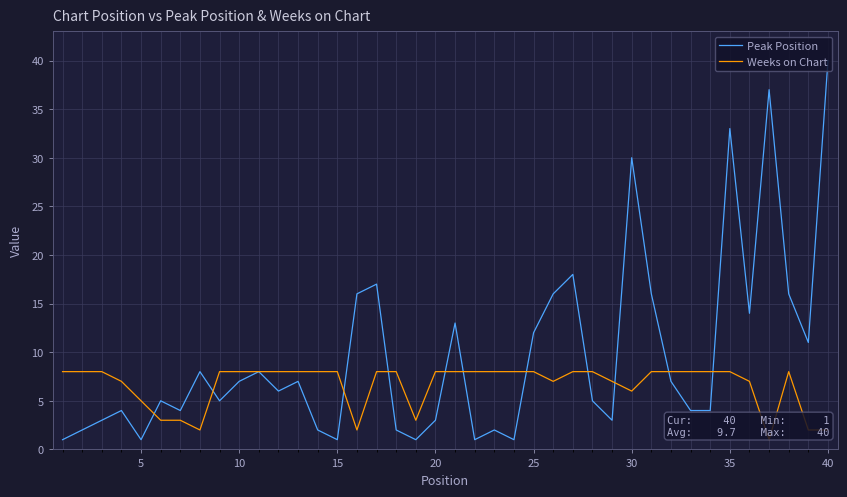

List the series in order of their peak value, highest first.

Peak Position, Weeks on Chart